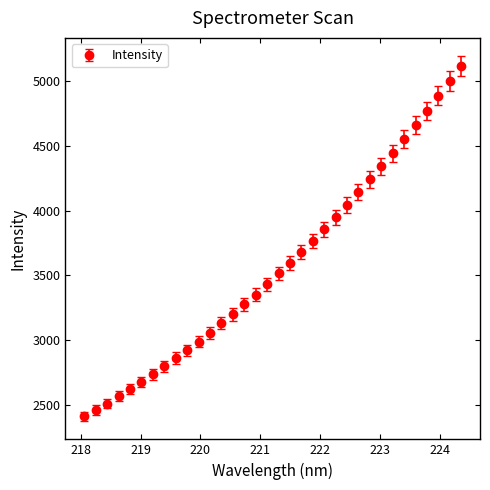

What is the average value?

3574.2